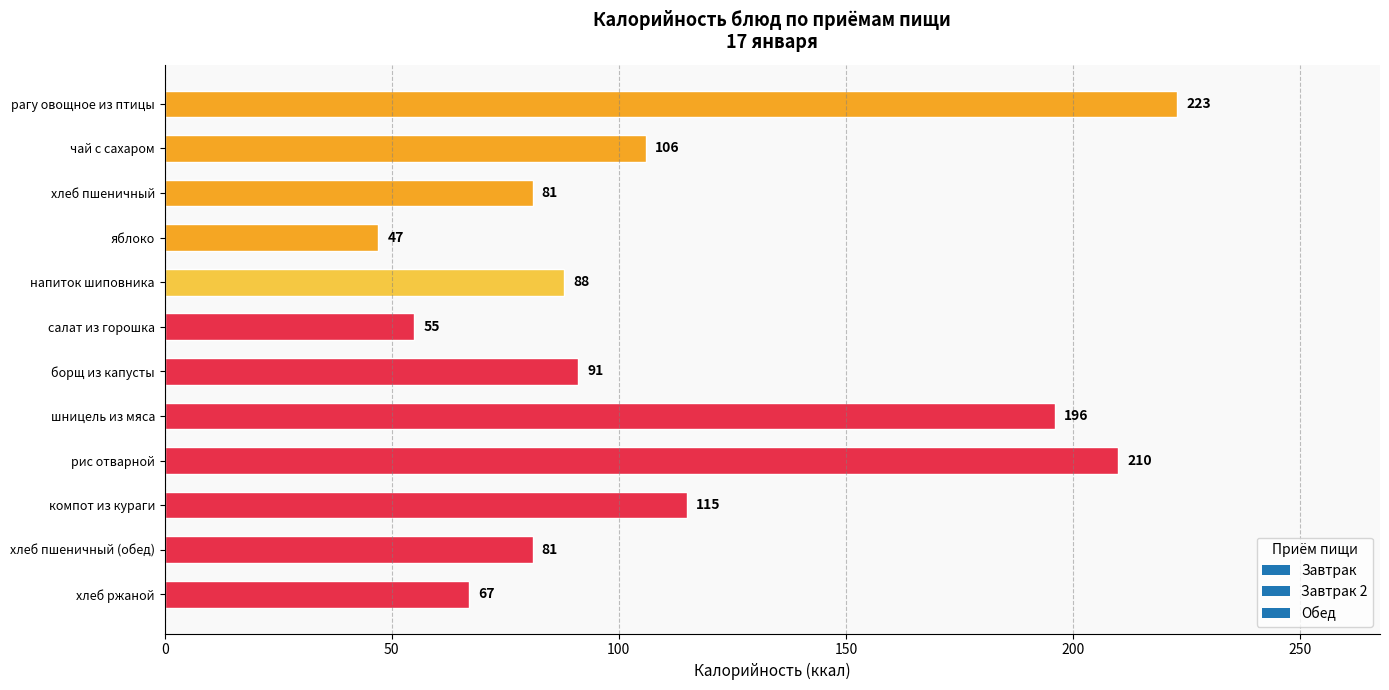

Reading top to bottom, list all the values displayed in this chart.

223	106	81	47	88	55	91	196	210	115	81	67